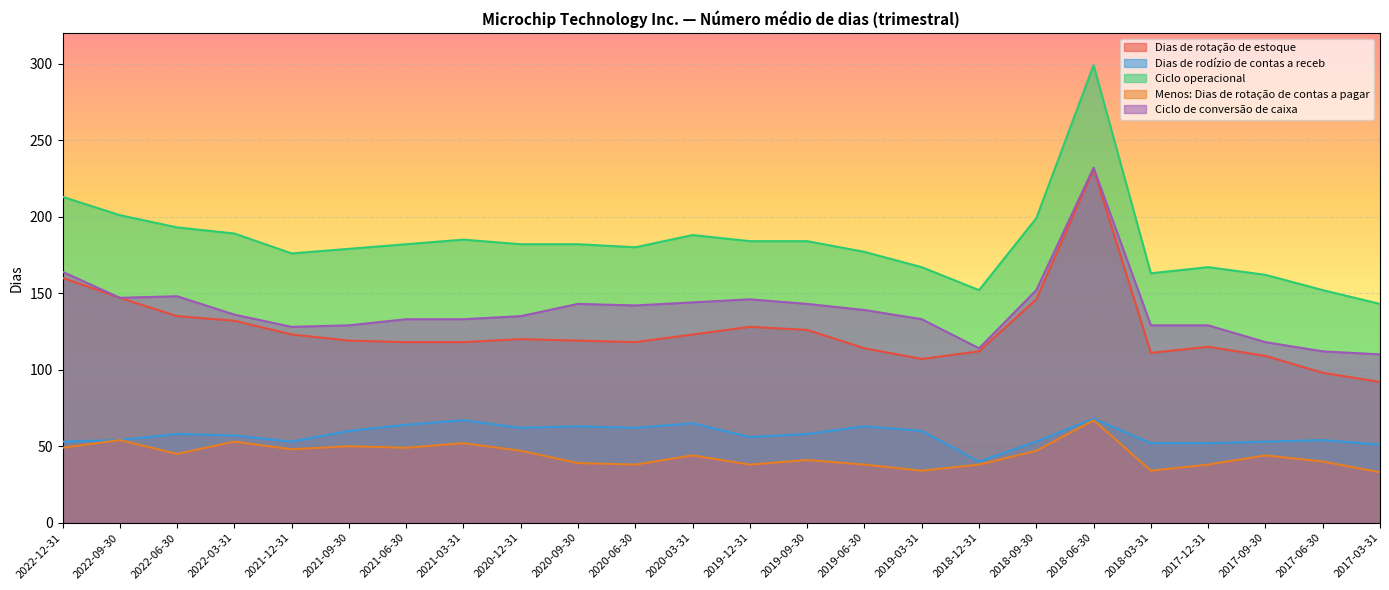

True or false: Ciclo operacional has a value of 250 at 2017-12-31.

False